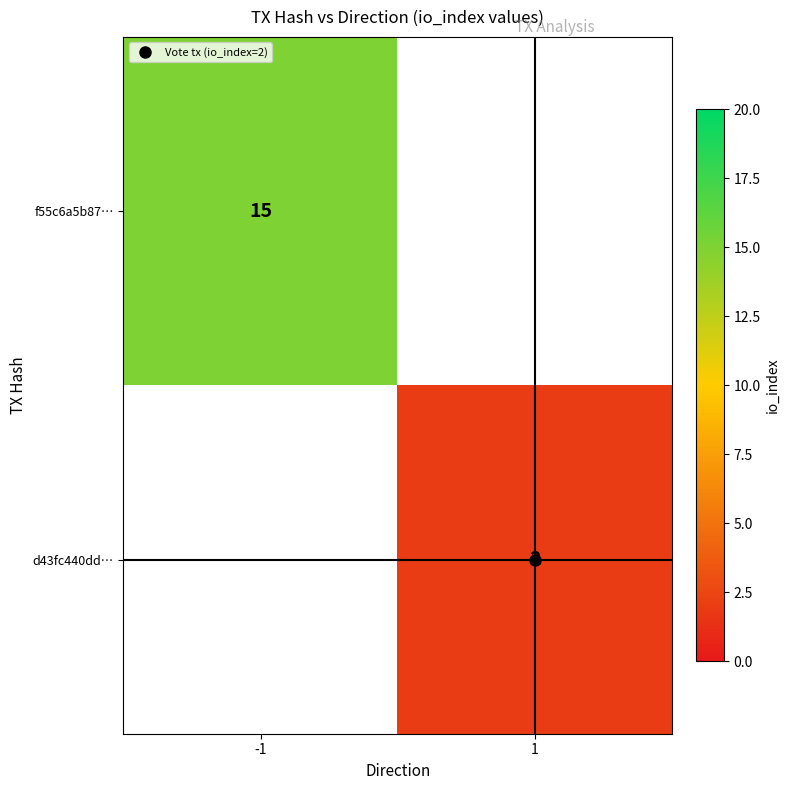

At how many categories does at least one series exceed 7?

1